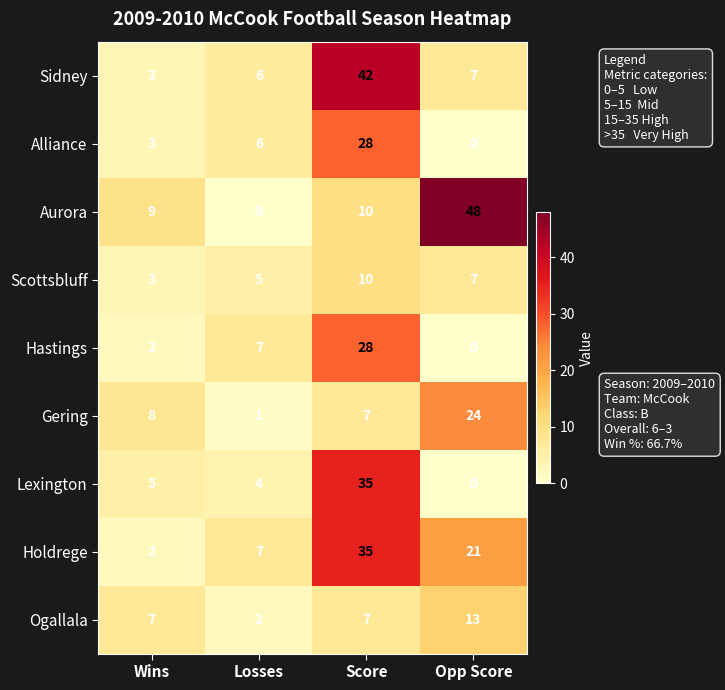

Where does the Sidney series first go above 7?

Score